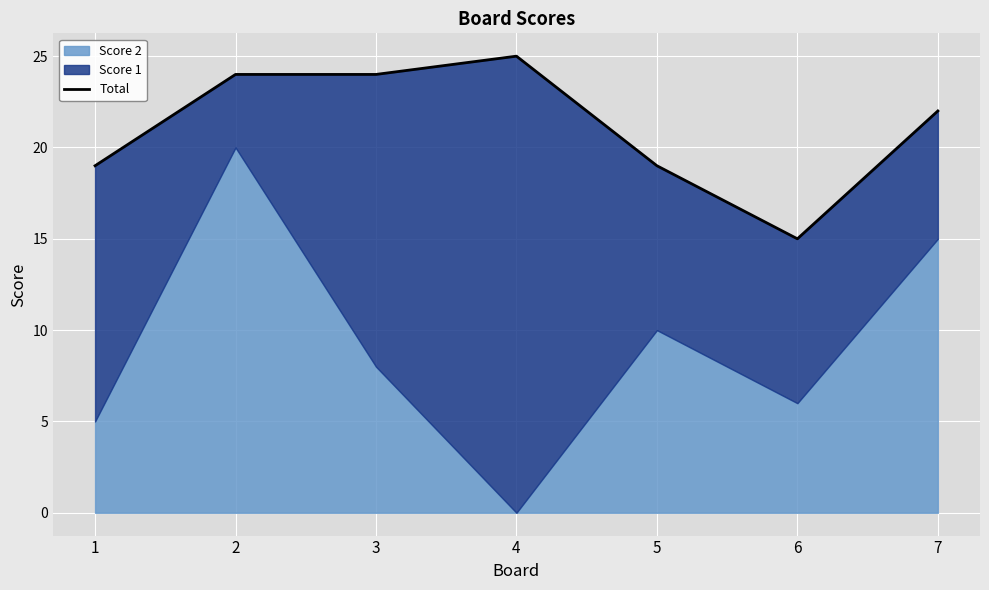

True or false: the data shows 31 at 5.

False